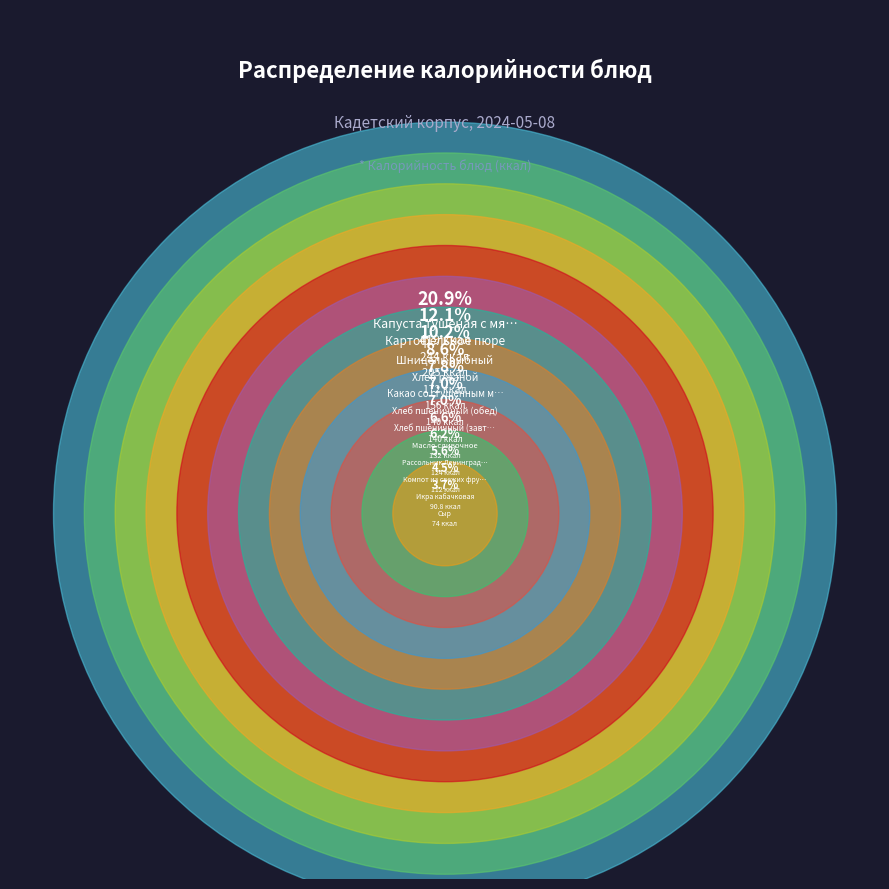

Which has a higher value, Капуста тушеная с мясом or Икра кабачковая?

Капуста тушеная с мясом